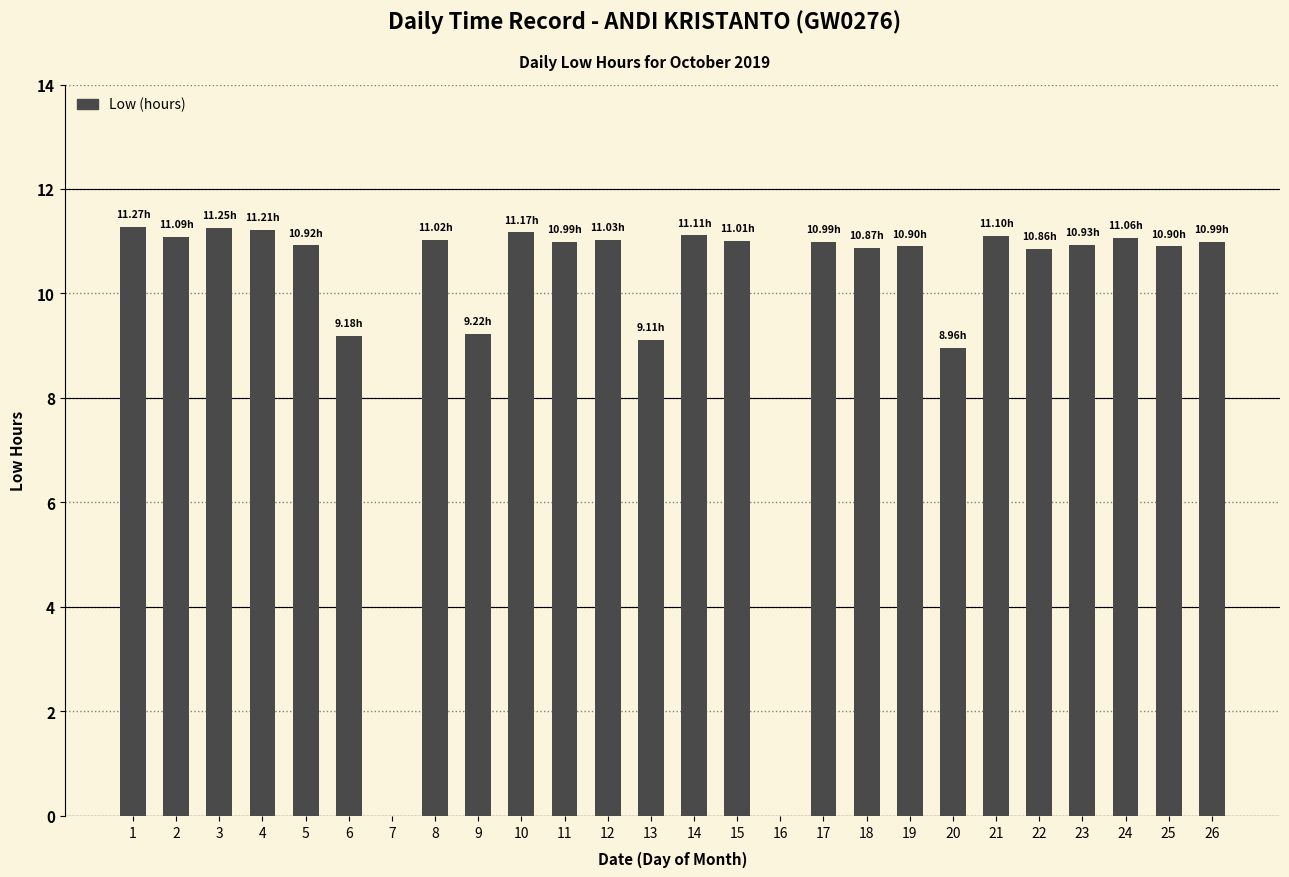

What is the sum of the values at 13 and 19?

20.0